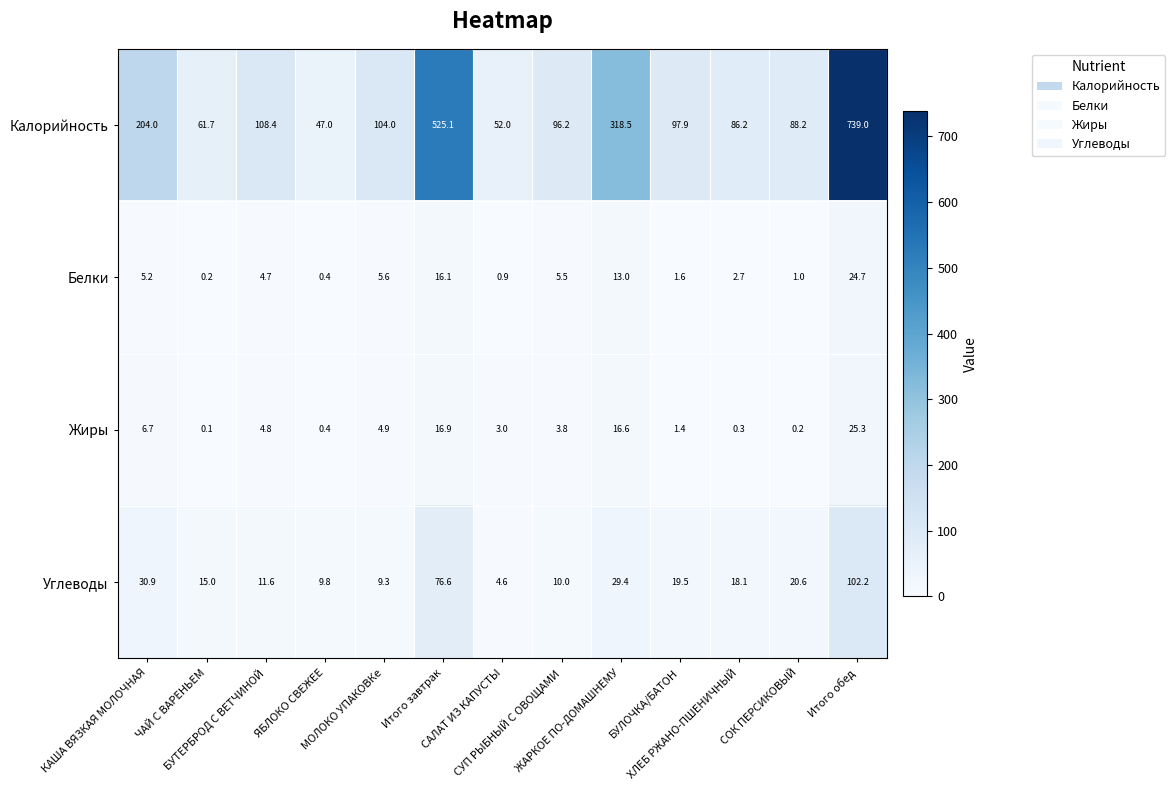

What is the difference between the second highest and minimum values in the Углеводы series?

72.0